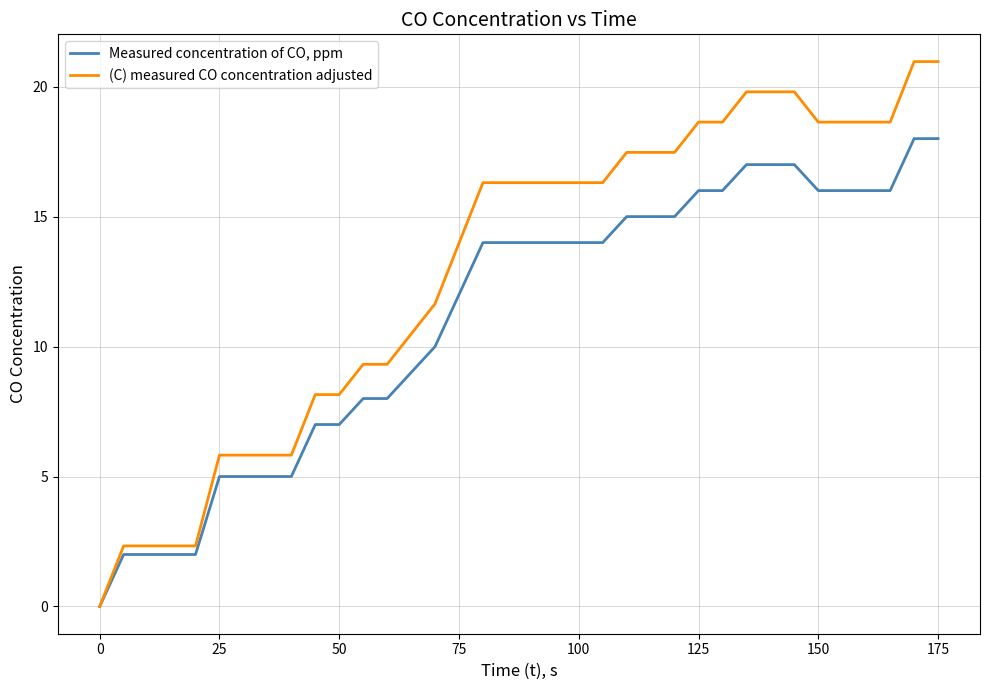

Which series has the largest total across all categories?

(C) measured CO concentration adjusted